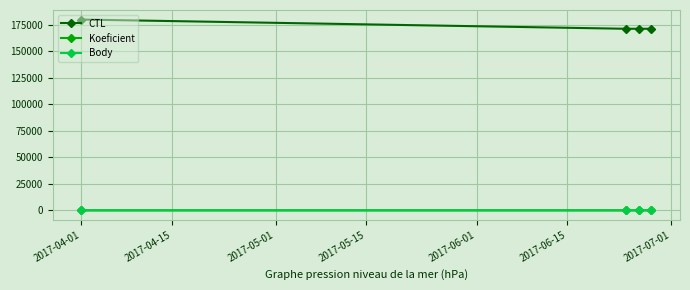

True or false: Body and CTL cross at least once.

False